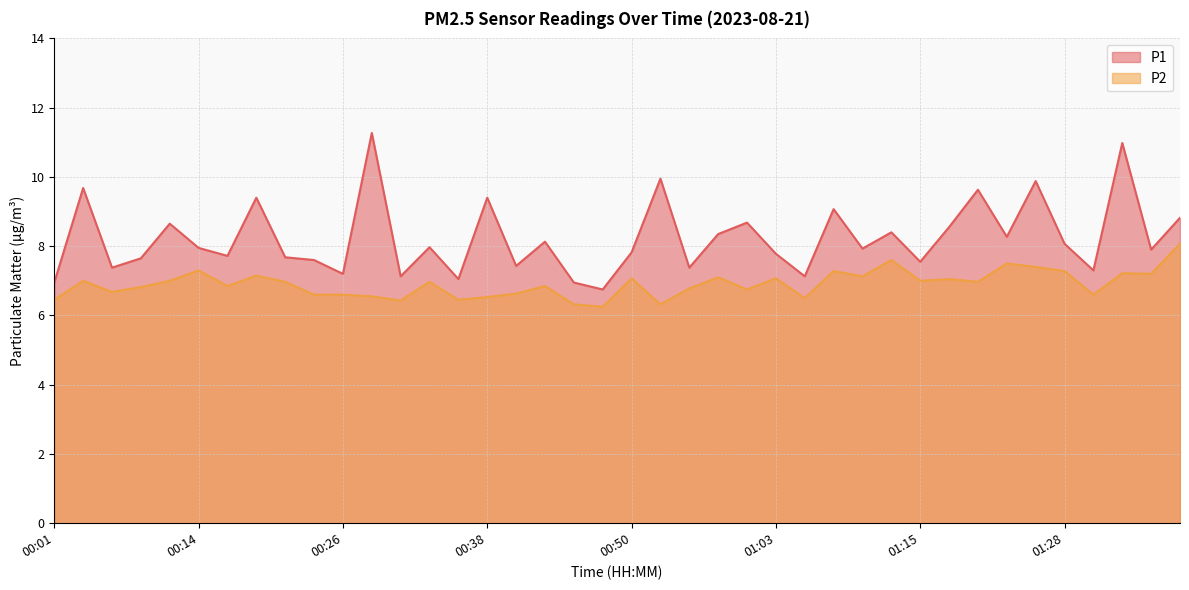

The value of P2 at 00:06 is 11.5. True or false?

False